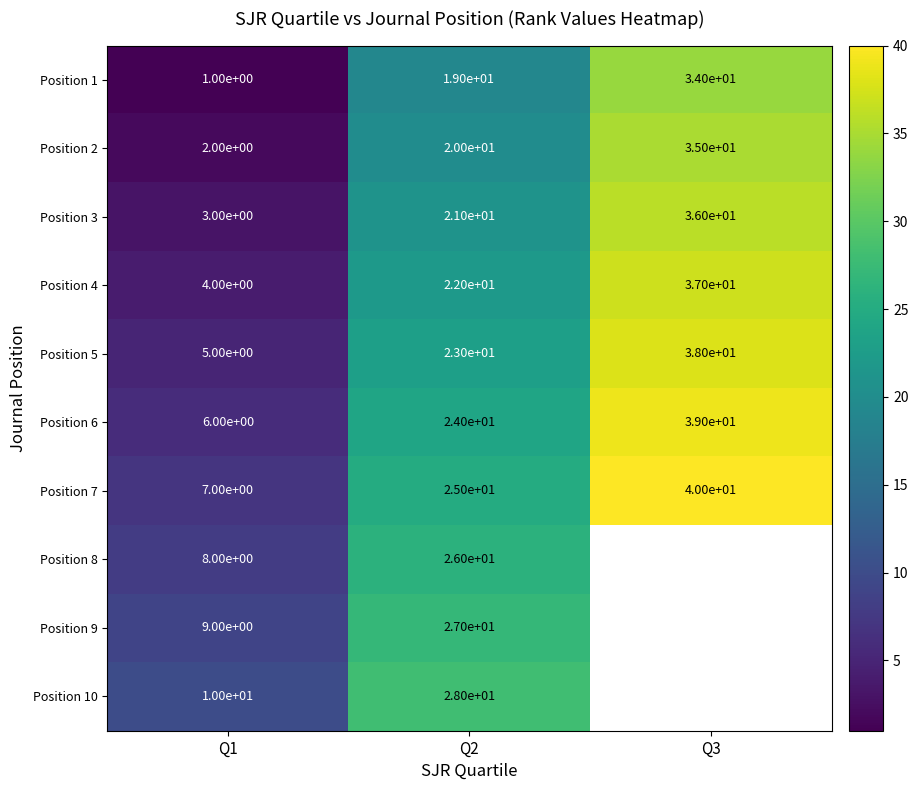

What is the difference between the highest and lowest values at Q1?

9